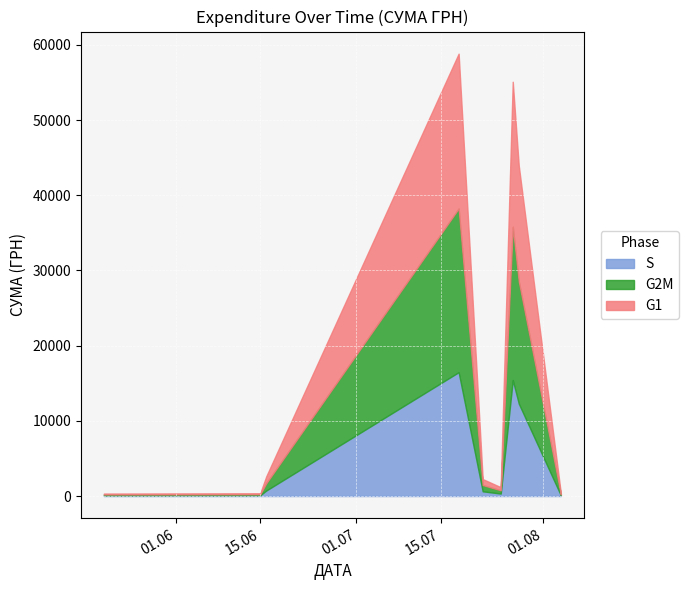

The value at 16.06.2016 is 2615.0. True or false?

True